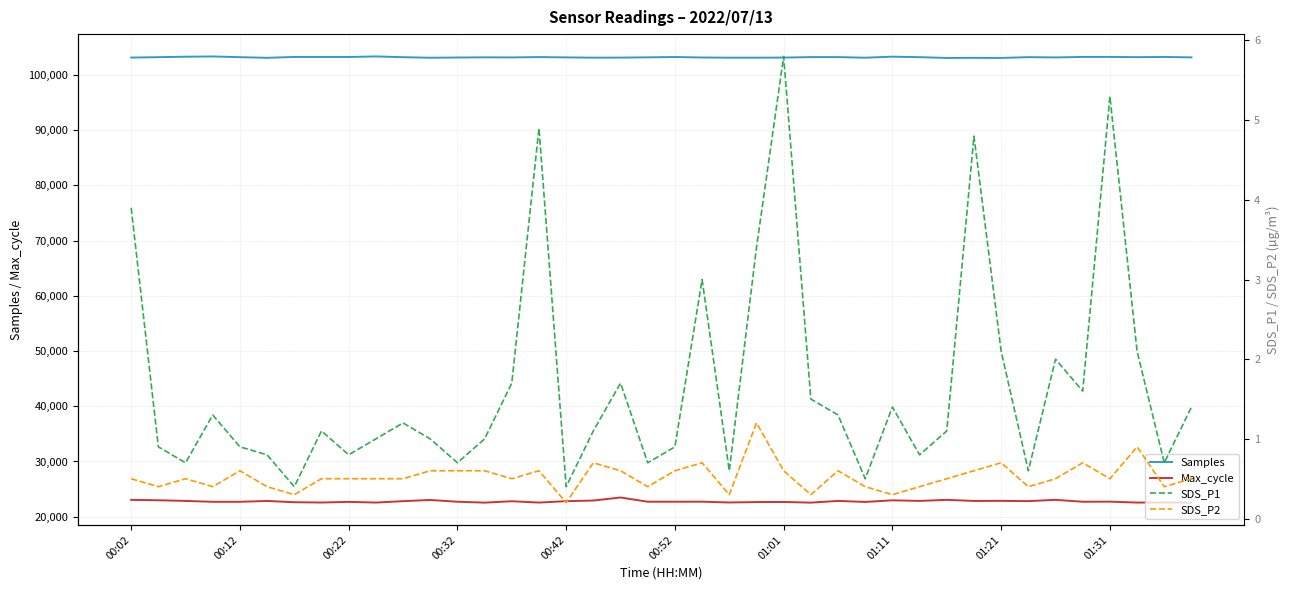

What is the greatest value displayed?

103351.0